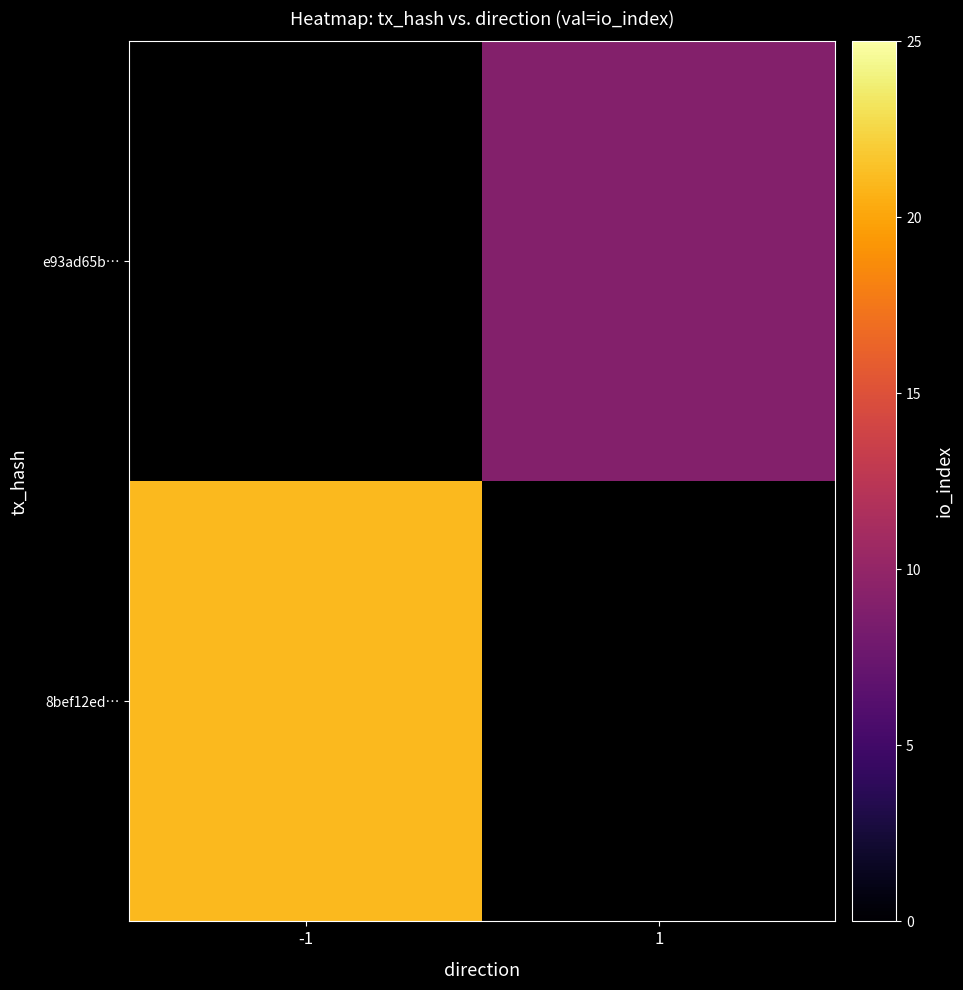

The value of e93ad65b… at 1 is 3.4. True or false?

False